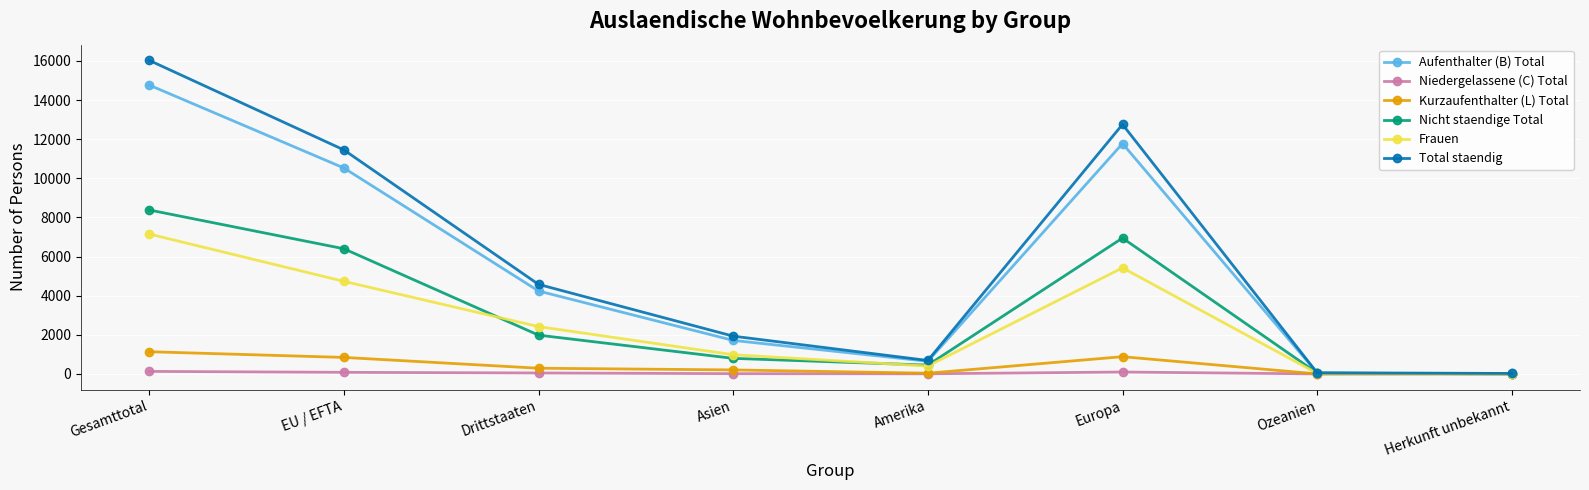

Which series changed the most between Asien and Amerika?

Total staendig